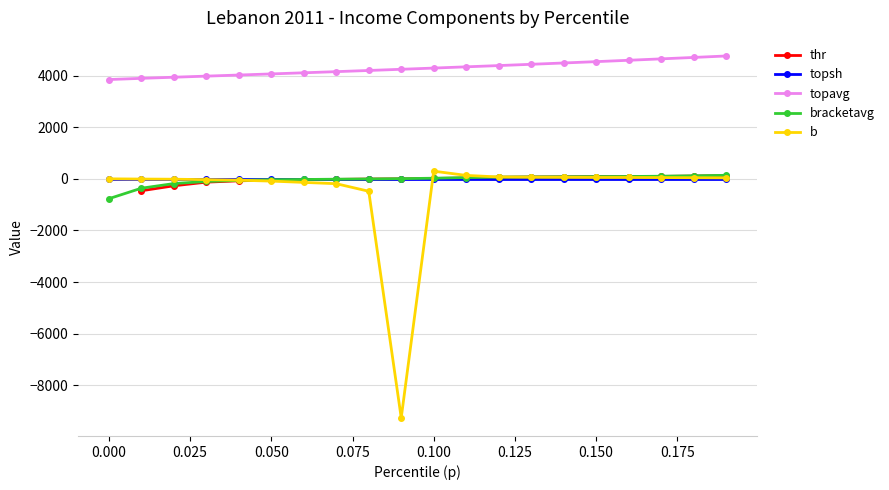

What is the highest value of the topavg series?

4761.1